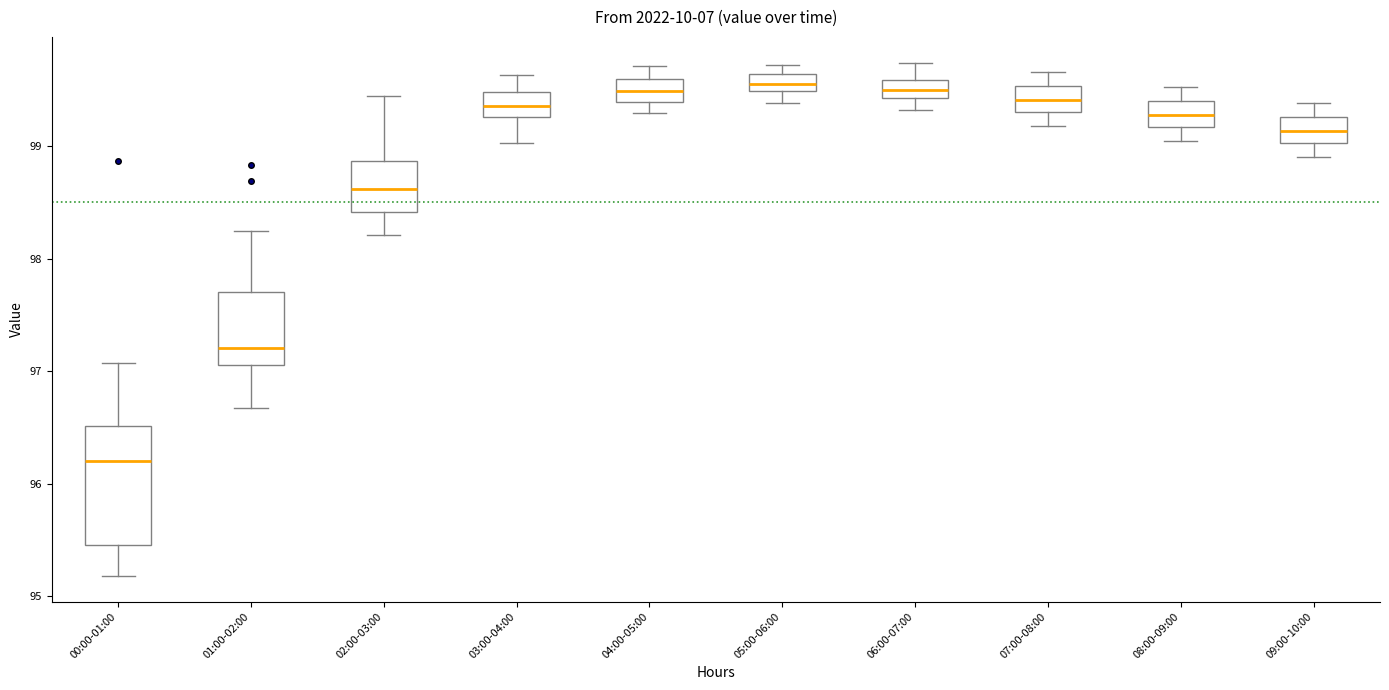

Reading left to right, transcribe this box plot: for each box, give where its median line is, the range the box spans, and where its two whiskers end, as read against the y-axis. The values are not printed on the chart, so give them approximately, as read against the axis.

00:00-01:00: median 96.2, box 95.5 to 96.5, whiskers 95.2 to 97.1
01:00-02:00: median 97.2, box 97.1 to 97.7, whiskers 96.7 to 98.2
02:00-03:00: median 98.6, box 98.4 to 98.9, whiskers 98.2 to 99.4
03:00-04:00: median 99.4, box 99.3 to 99.5, whiskers 99.0 to 99.6
04:00-05:00: median 99.5, box 99.4 to 99.6, whiskers 99.3 to 99.7
05:00-06:00: median 99.6 (inside the box), box 99.5 to 99.6, whiskers 99.4 to 99.7
06:00-07:00: median 99.5, box 99.4 to 99.6, whiskers 99.3 to 99.7
07:00-08:00: median 99.4, box 99.3 to 99.5, whiskers 99.2 to 99.7
08:00-09:00: median 99.3, box 99.2 to 99.4, whiskers 99.0 to 99.5
09:00-10:00: median 99.1, box 99.0 to 99.3, whiskers 98.9 to 99.4